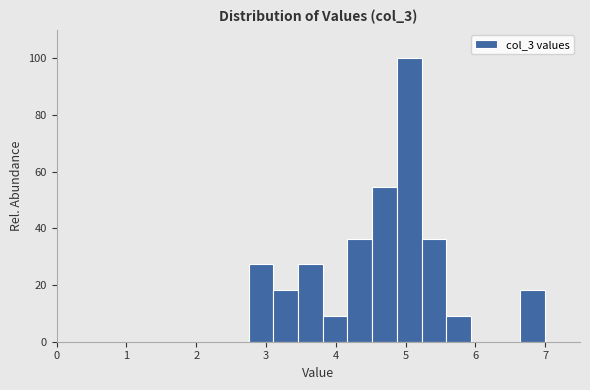

Read against the x-axis, roughly where is the centre of the tallest bar?

5.1